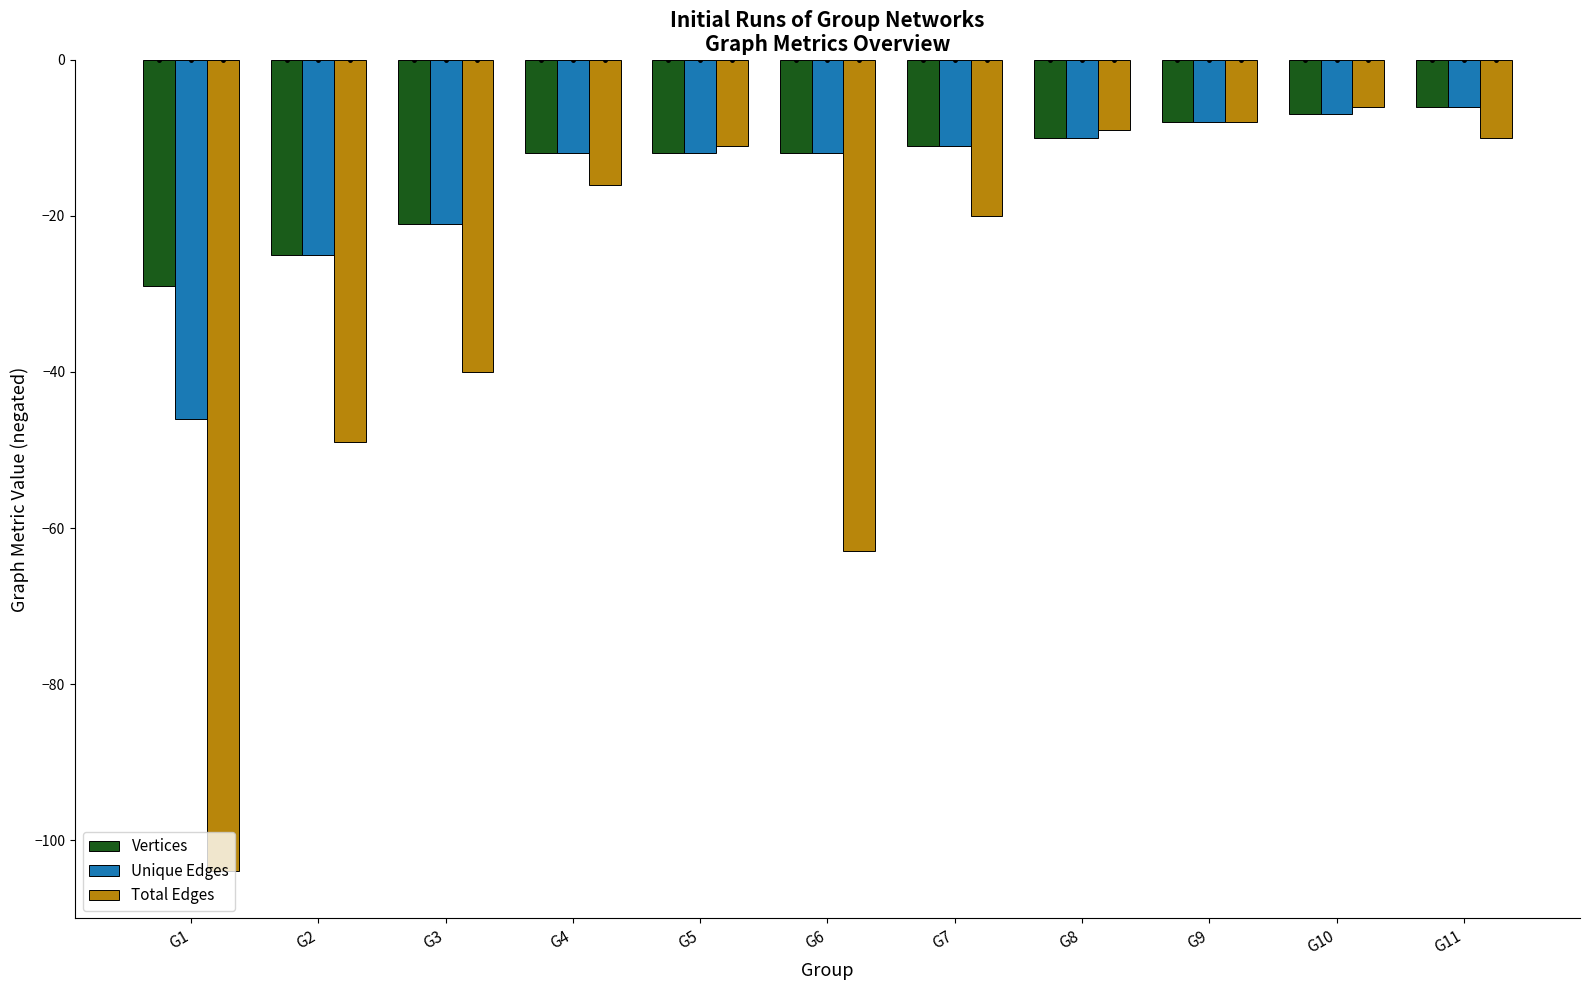

What is the sum of all Vertices values?

-153